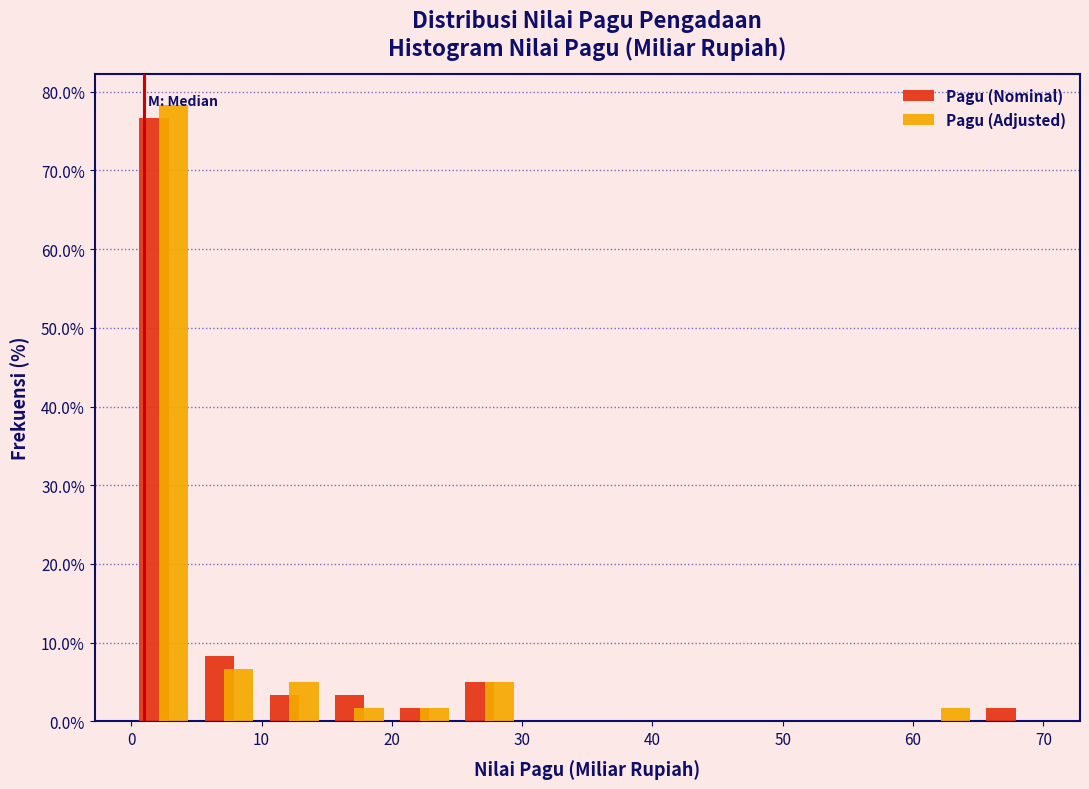

In the Pagu (Adjusted) series, which range on the x-axis has the tallest bar?

0 to 5